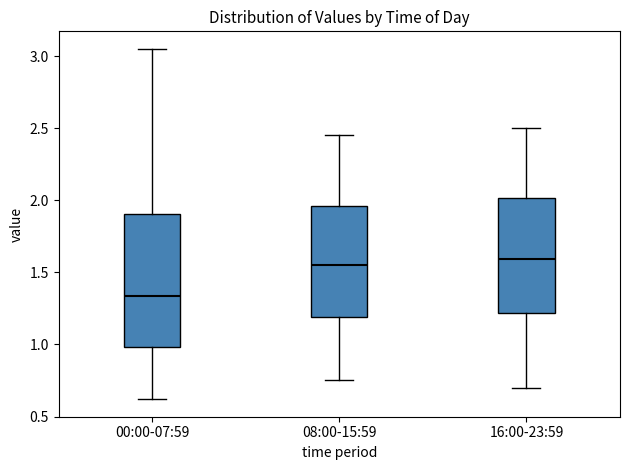

Where does the lower whisker of the box for 16:00-23:59 end on the y-axis? The values are not printed on the chart, so give them approximately, as read against the axis.

0.70